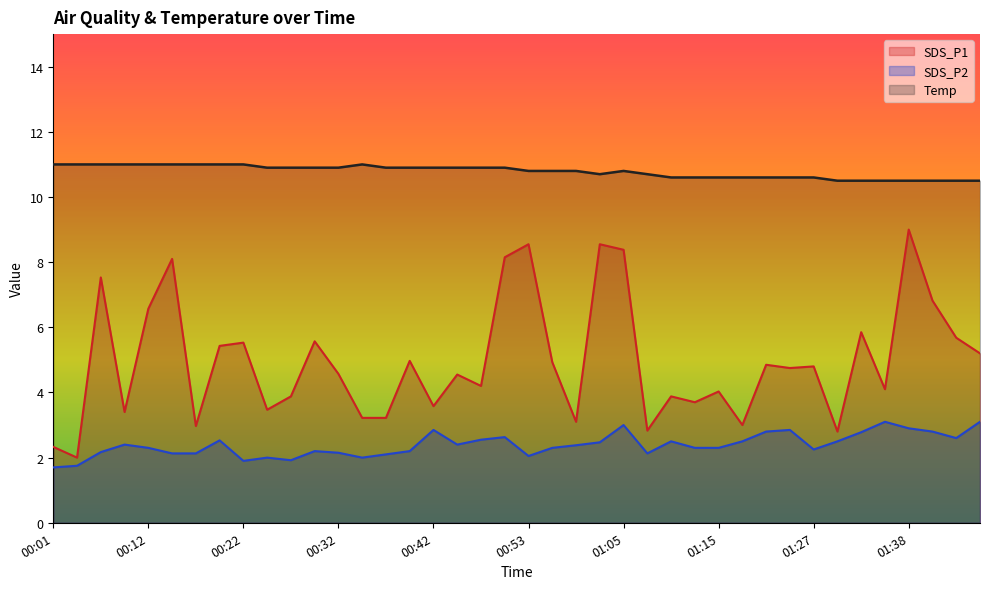

List the series in order of their peak value, lowest first.

SDS_P2, SDS_P1, Temp